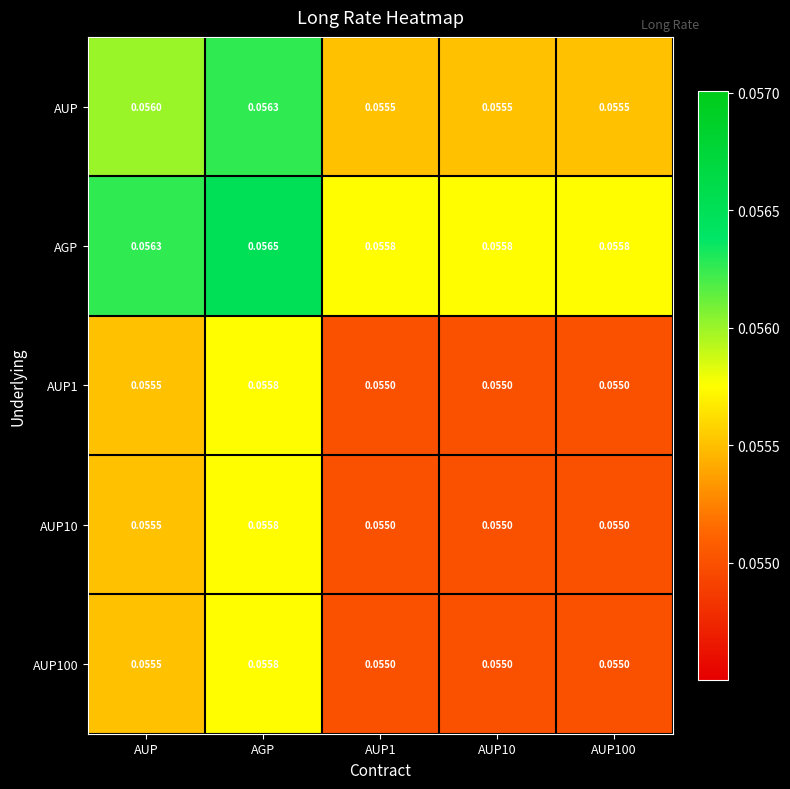

Which series has the largest total across all categories?

AGP